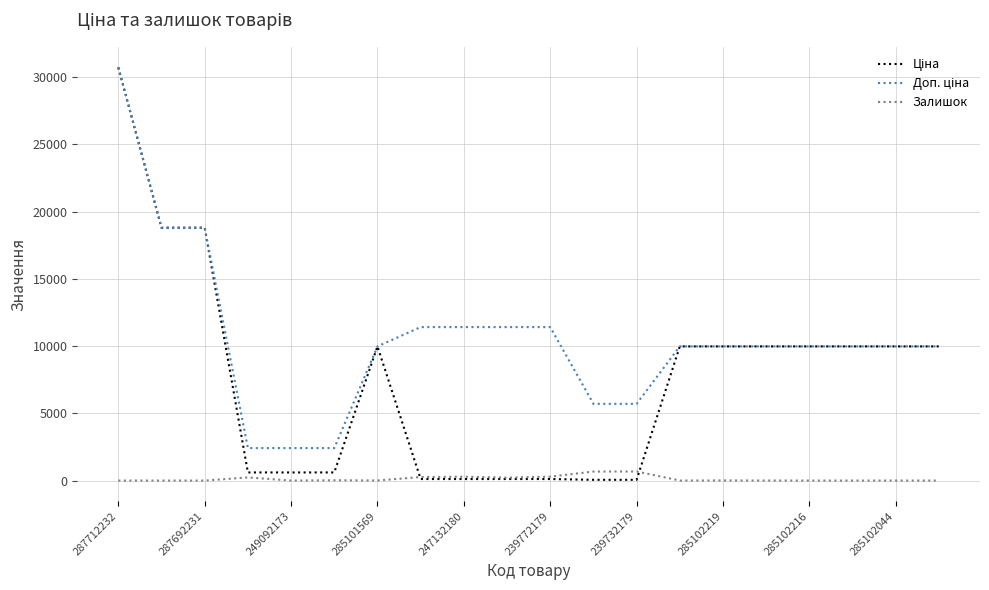

Reading left to right, what are all the values shown in this chart?

Ціна: 30717.1	18796.8	18796.8	603.7	603.7	603.7	9975.0	114.1	114.1	114.1	114.1	57.0	57.0	9975.0	9975.0	9975.0	9975.0	9975.0	9975.0	9975.0
Доп. ціна: 30717.1	18796.8	18796.8	2414.8	2414.8	2414.8	9975.0	11410.0	11410.0	11410.0	11410.0	5705.0	5705.0	9975.0	9975.0	9975.0	9975.0	9975.0	9975.0	9975.0
Залишок: 0.0	0.0	0.0	233.0	0.0	21.0	7.0	260.0	288.0	218.0	290.0	670.0	676.0	2.0	9.0	3.0	0.0	0.0	1.0	0.0